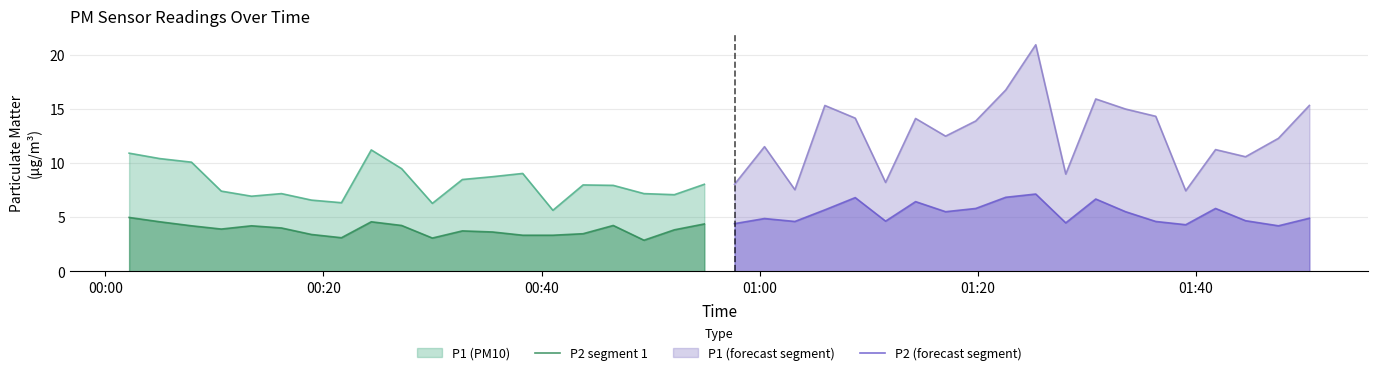

What is the minimum value for P1 (forecast segment)?

7.4